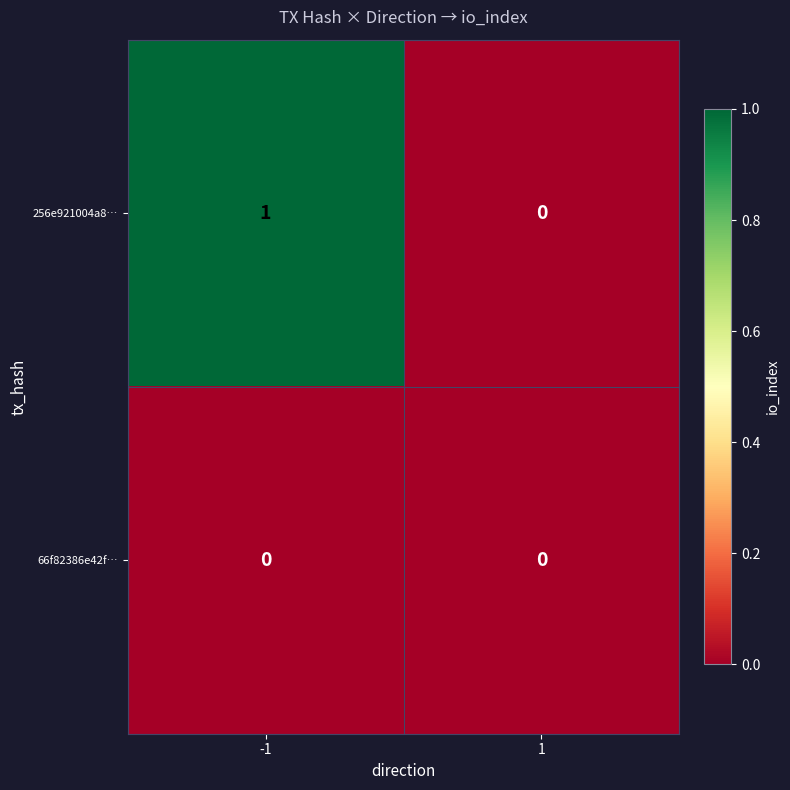

True or false: 66f82386e42f… has a value of 0 at -1.

True